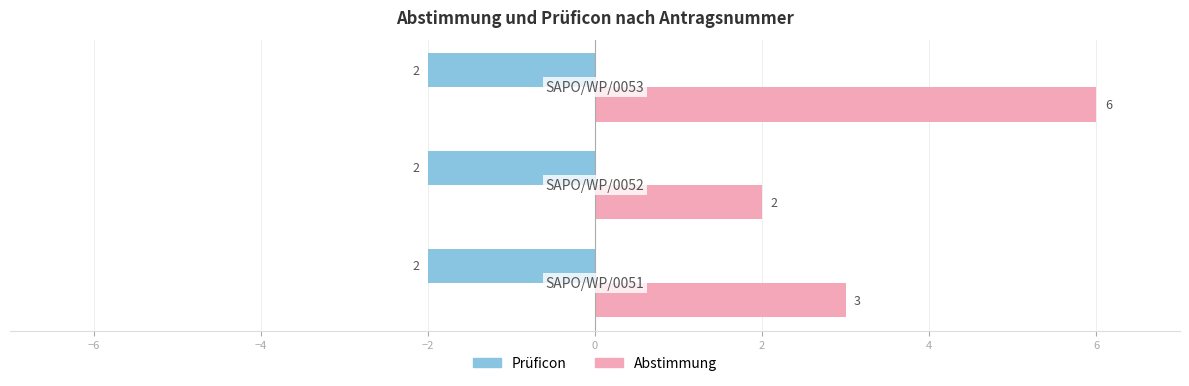

What is the greatest value displayed?

6